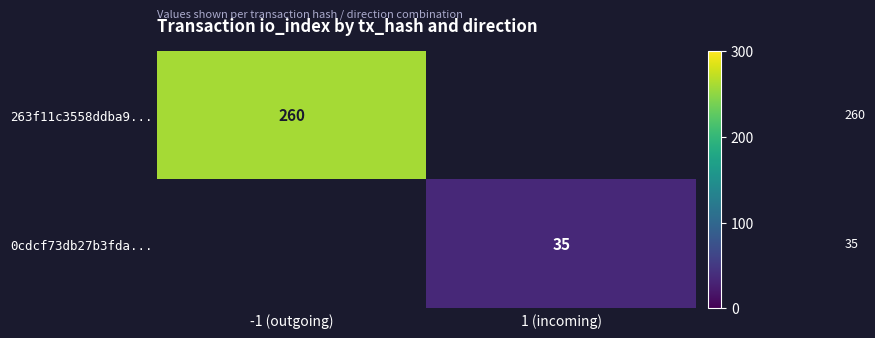

The value of 263f11c3558ddba9... at -1 (outgoing) is 260. True or false?

True